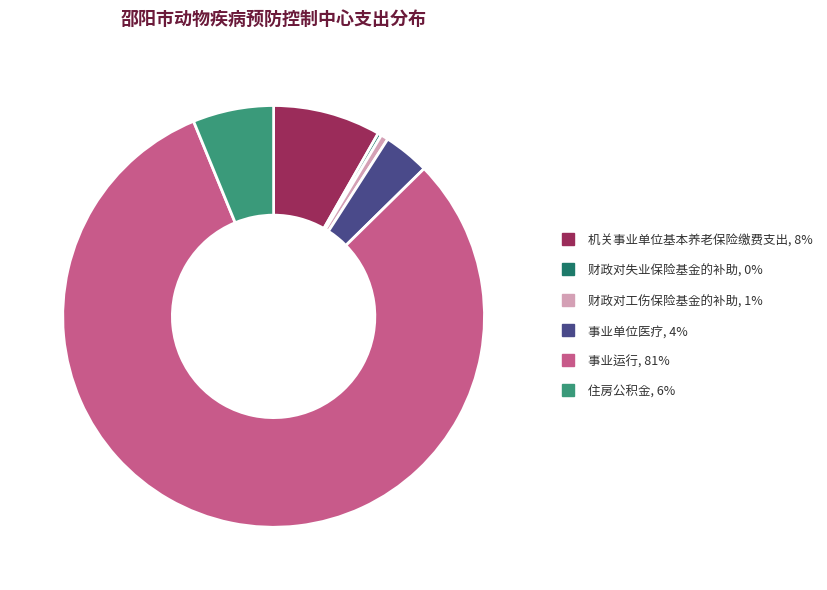

Which category has the biggest portion of the pie?

事业运行